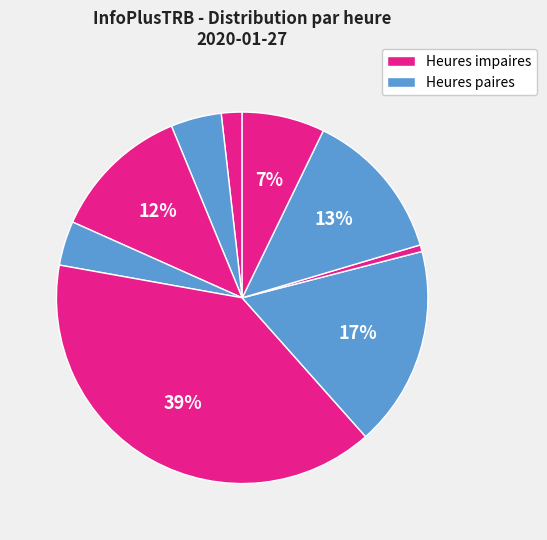

What is the smallest slice in the pie chart?

11:00